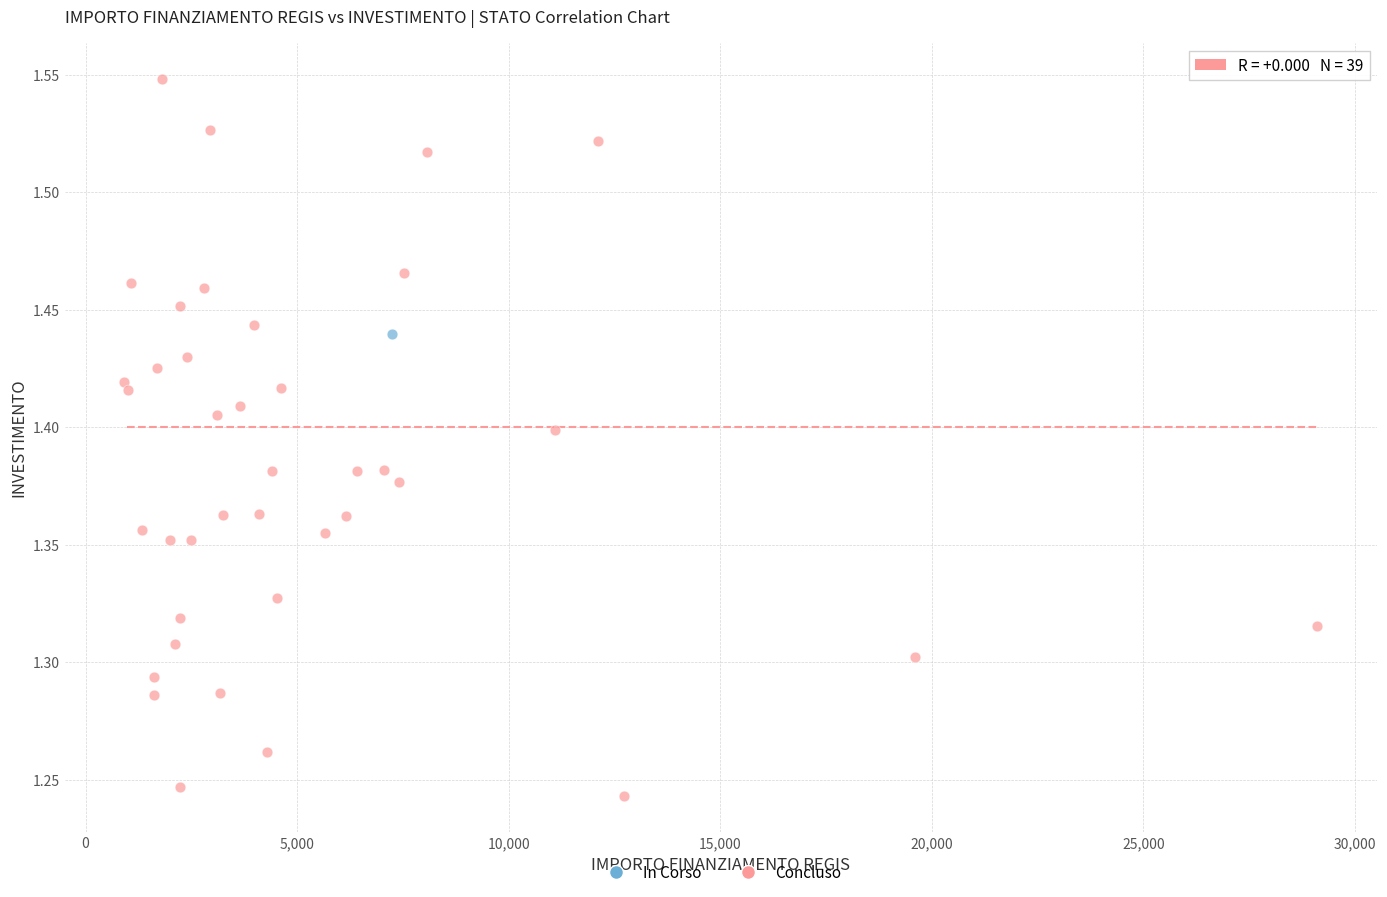

What are all the series names shown in the legend?

In Corso, Concluso